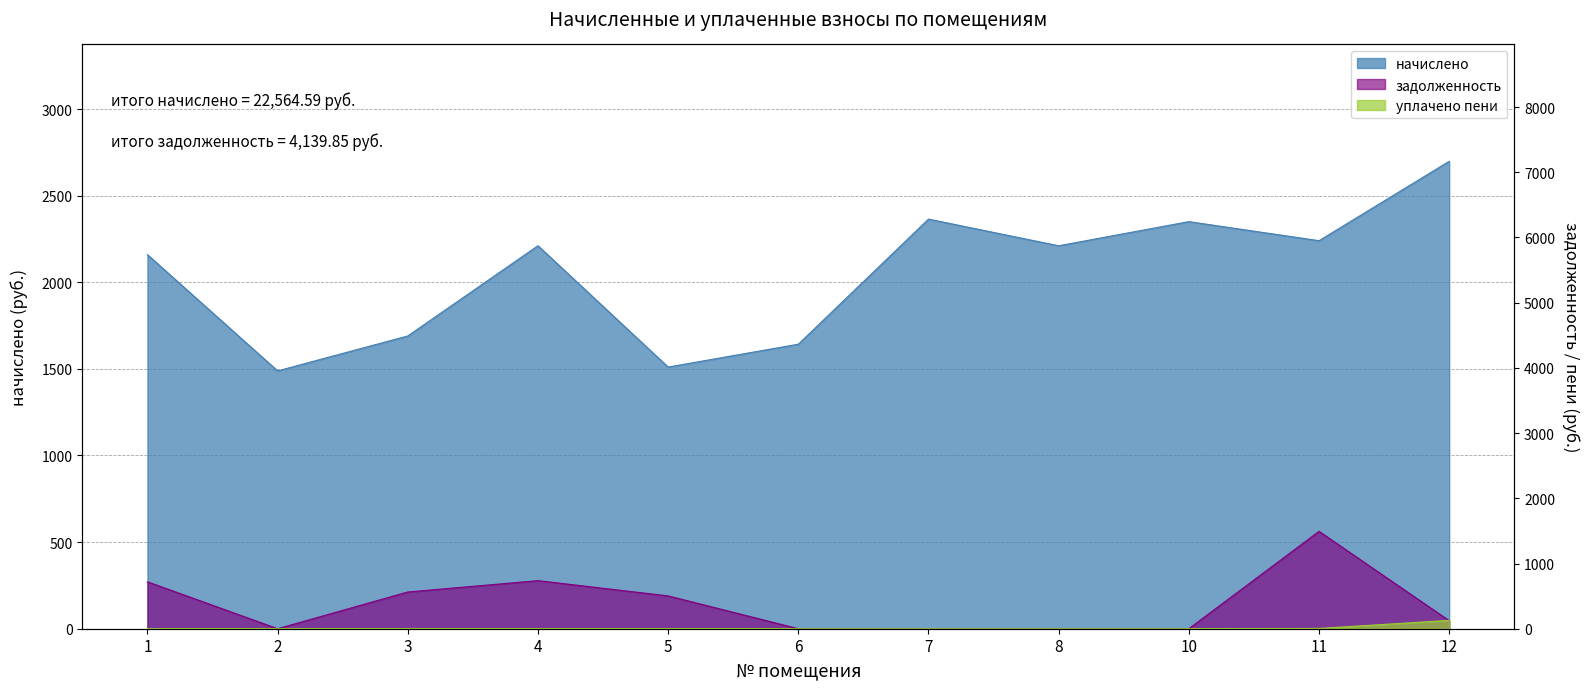

Reading left to right, transcribe all the data shown in this chart.

начислено: 2159.3	1488.4	1690.0	2211.0	1510.4	1642.4	2364.6	2210.6	2349.9	2239.9	2698.2
уплачено пени: 0.0	0.0	0.0	0.0	0.0	0.0	0.0	0.0	0.0	4.2	127.8
задолженность: 719.8	0.0	563.3	737.0	503.5	0.0	0.0	0.0	0.0	1493.3	123.0